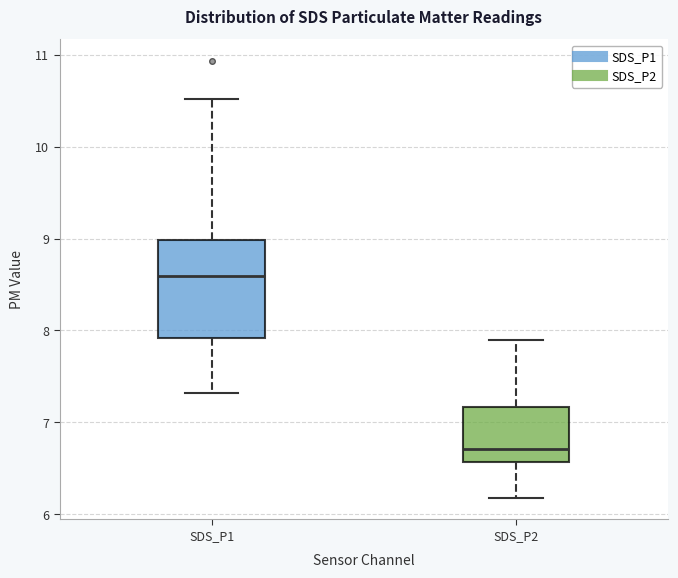

Comparing the boxes themselves (not the whiskers), which one is the tallest?

SDS_P1